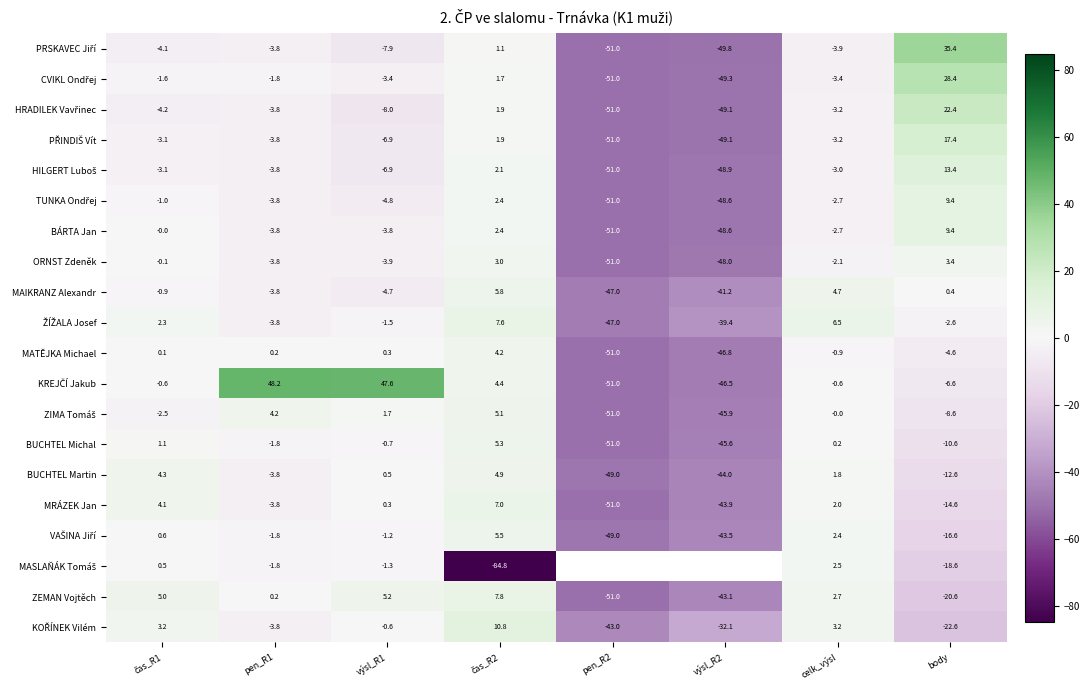

At which label is MRÁZEK Jan closest to -22?

body